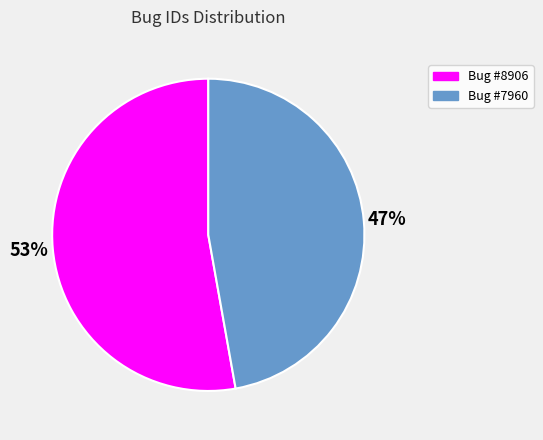

What percentage is the Bug #8906 slice, to the nearest percent?

53%